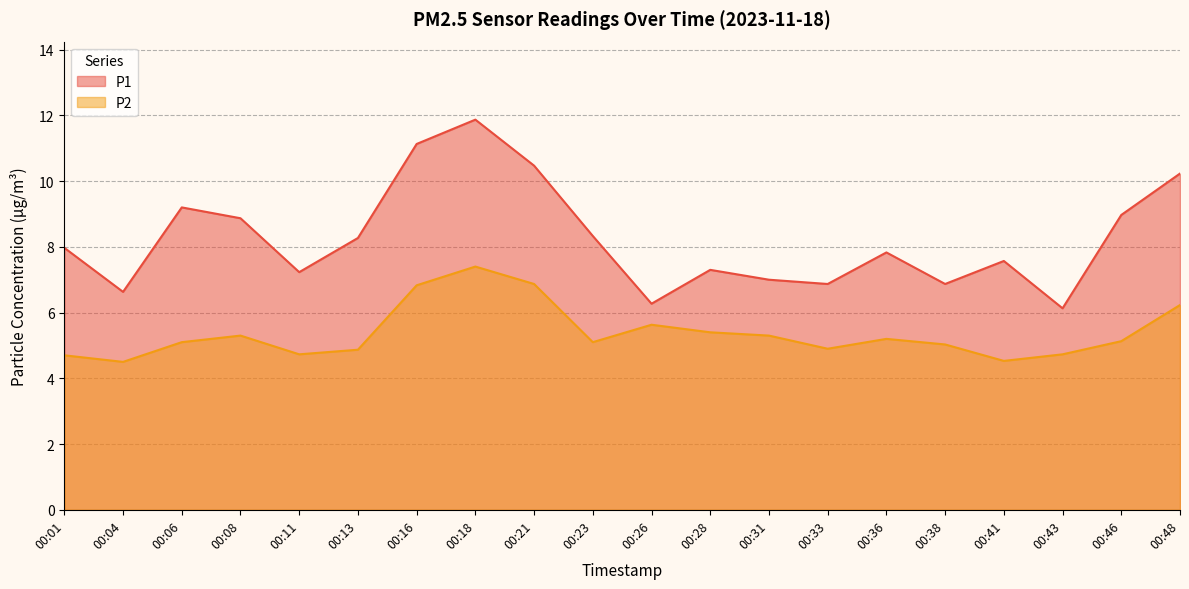

Is the value of P2 at 00:21 greater than the value of P1 at 00:28?

No